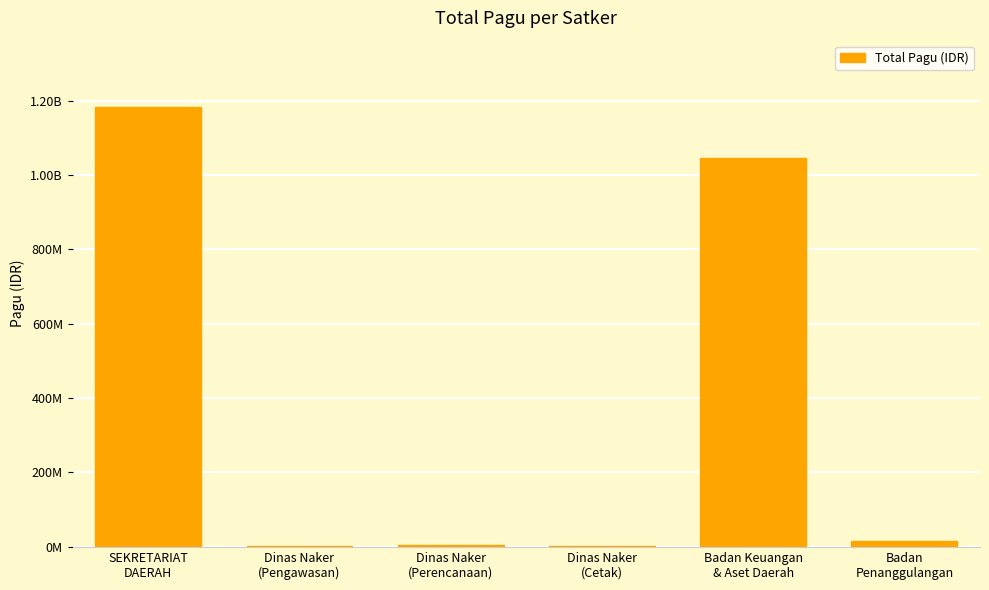

What is the label of the 1st bar from the left?

SEKRETARIAT
DAERAH